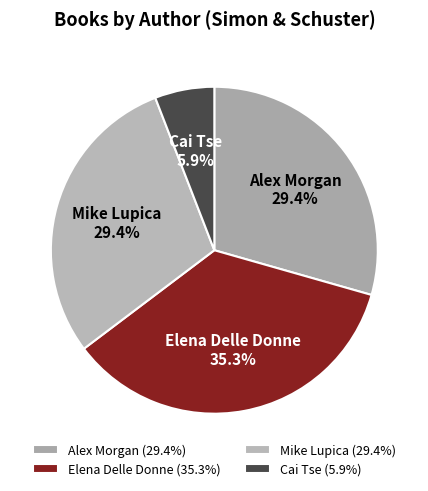

Between Cai Tse and Elena Delle Donne, which is larger?

Elena Delle Donne